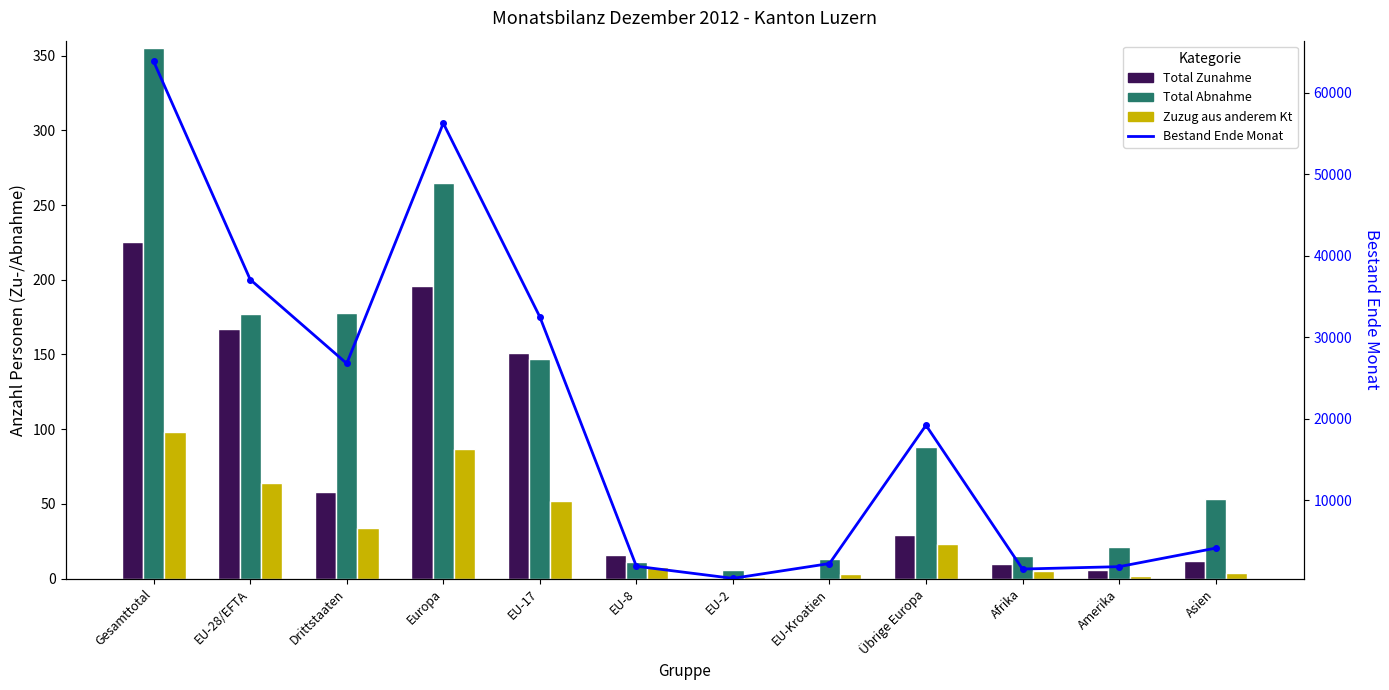

What is the sum of the Zuzug aus anderem Kt values at EU-8 and Amerika?

10